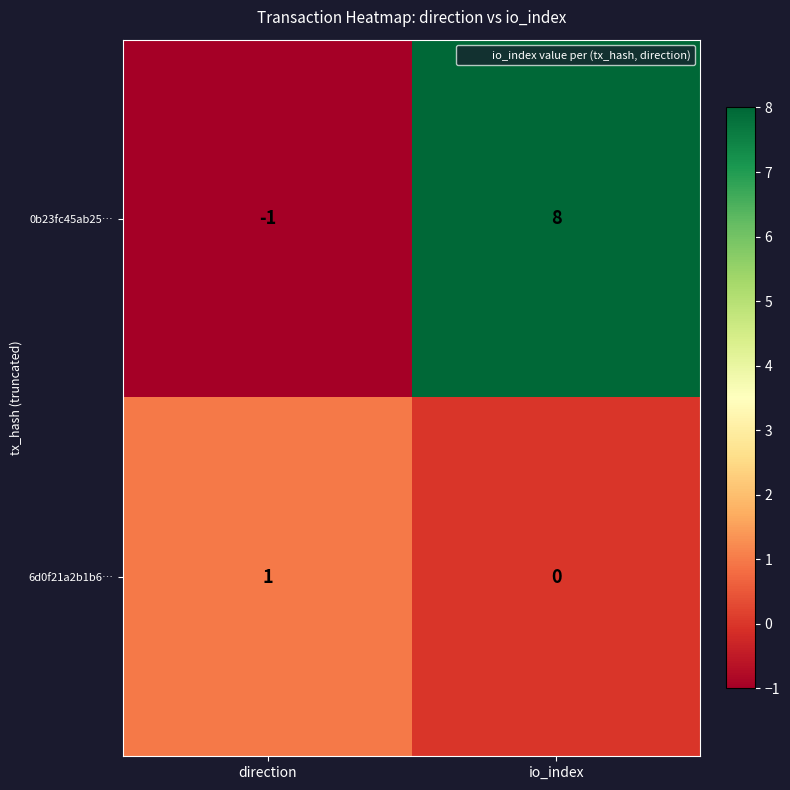

At which category does the chart reach its minimum across all series?

direction